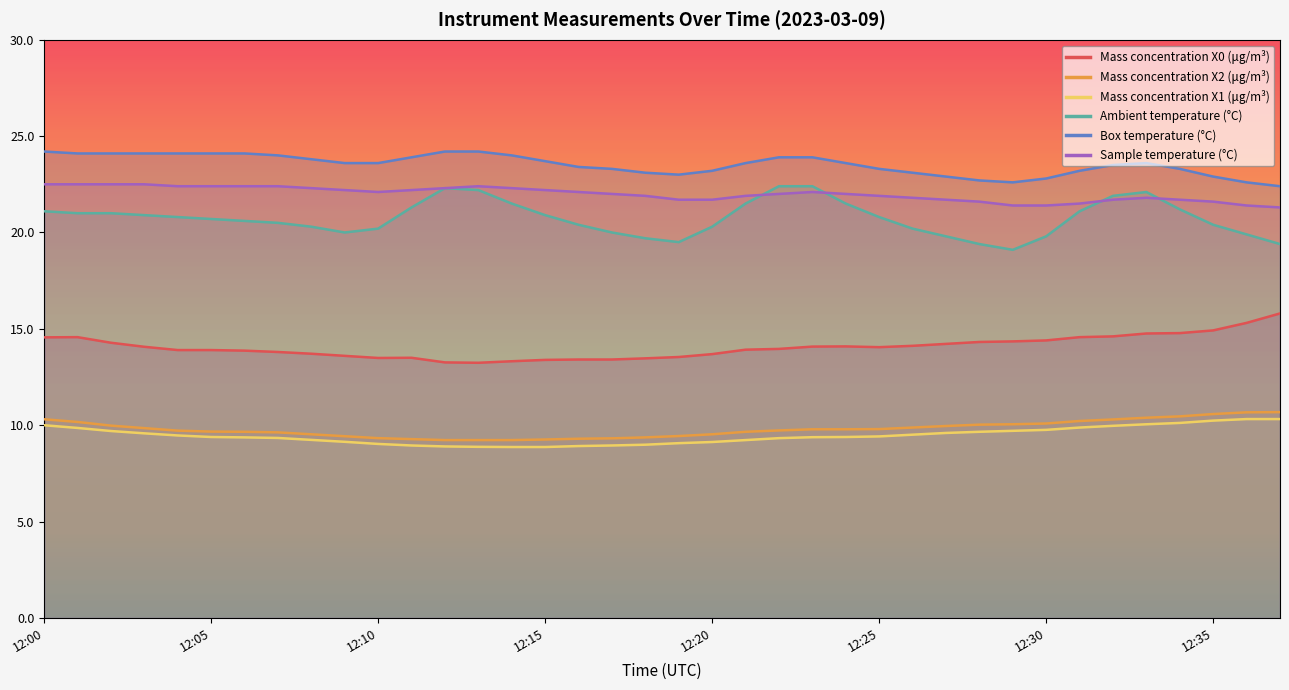

What is the difference between the maximum and minimum values in the Mass concentration X2 (μg/m³) series?

1.4